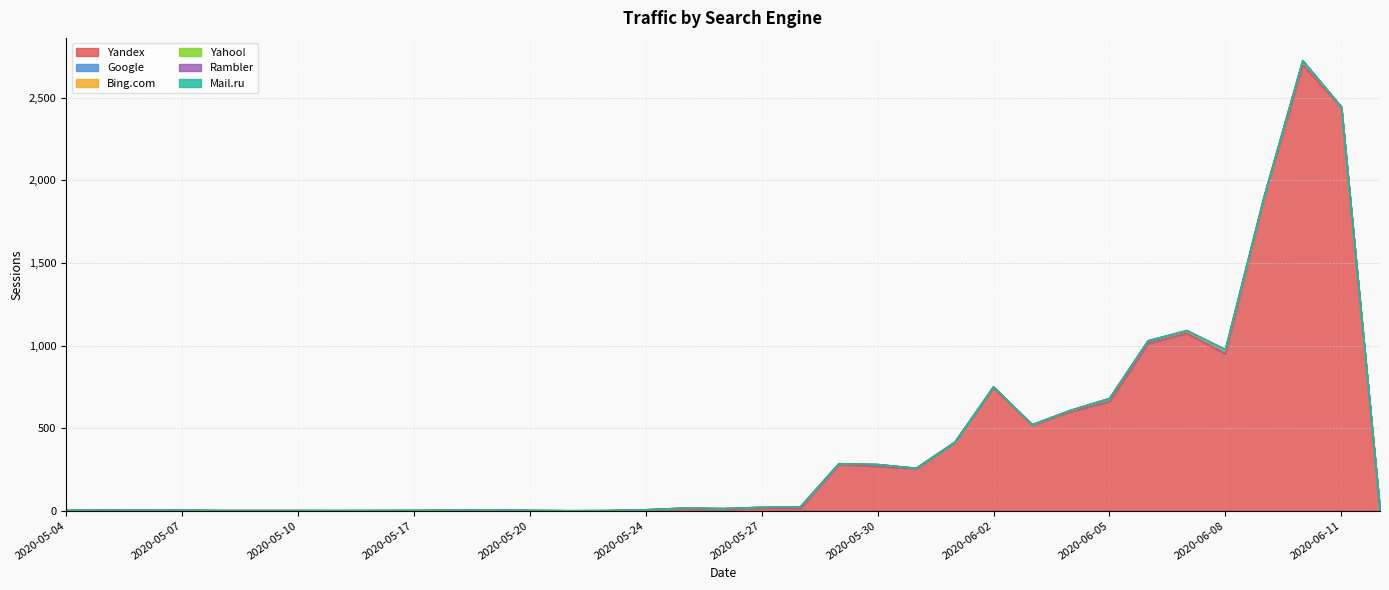

Does the chart have visible grid lines?

Yes